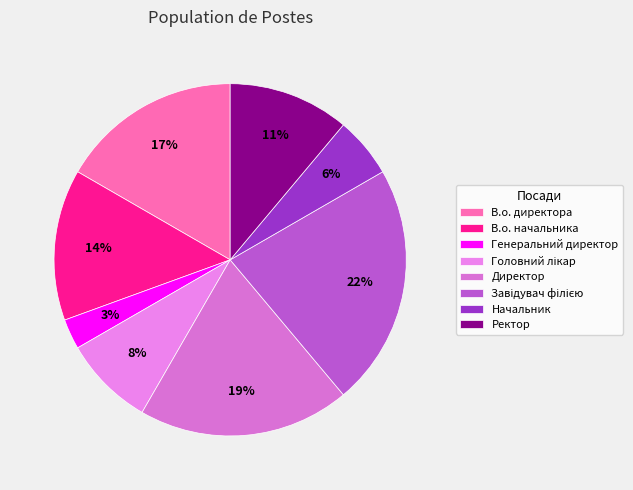

Is it true that Завідувач філією is 32% of the pie?

False